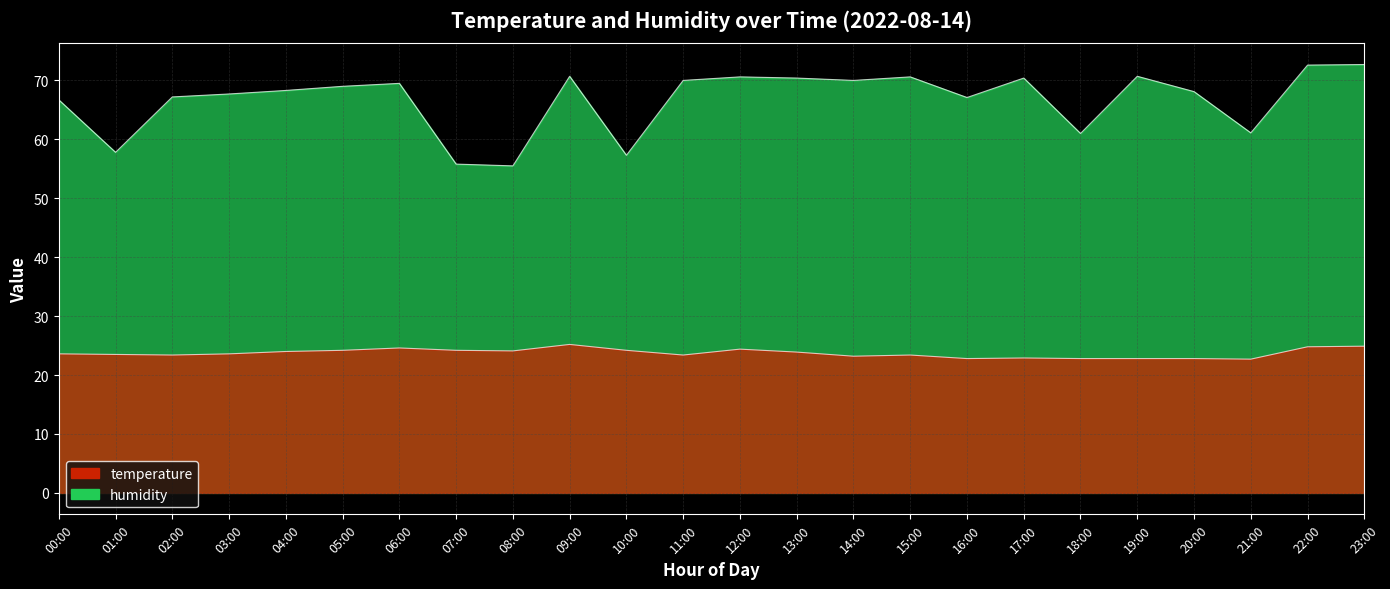

Which label corresponds to the largest value in the chart?

23:00